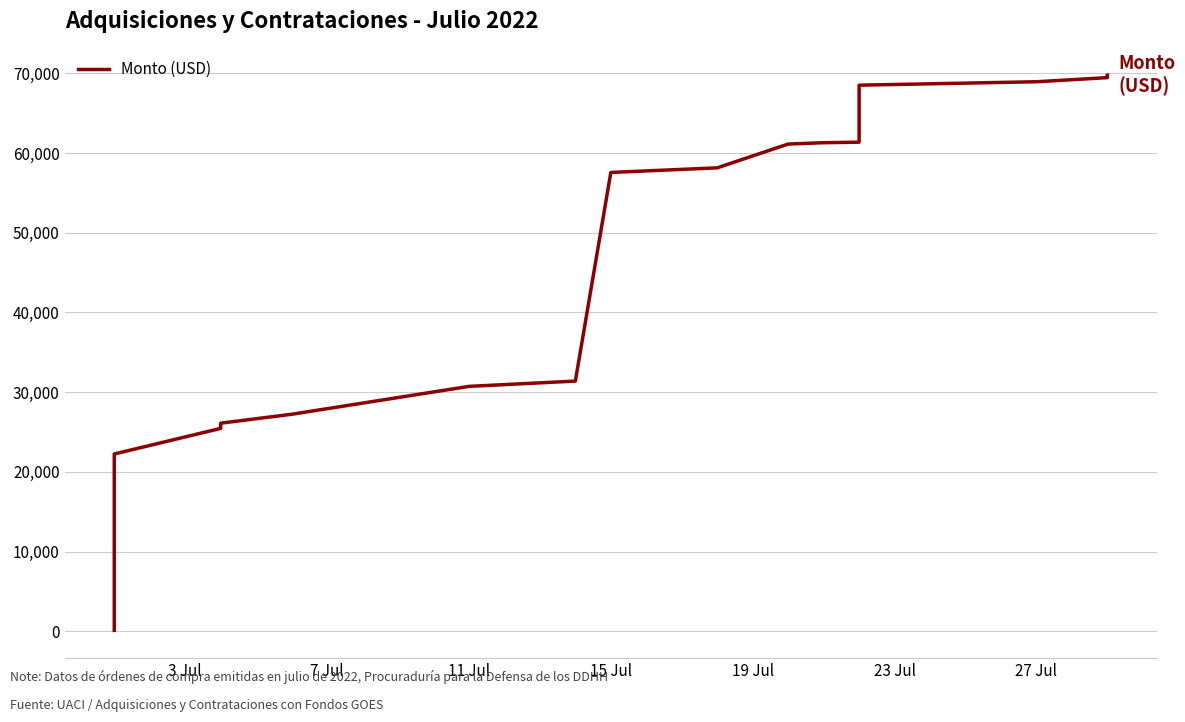

How many lines are shown in the chart?

1